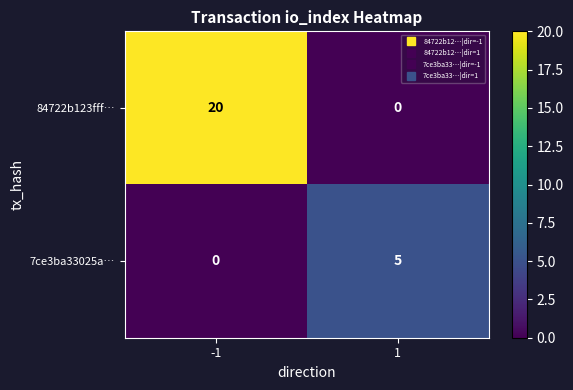

What is the difference between the 7ce3ba33025a… values at -1 and 1?

5